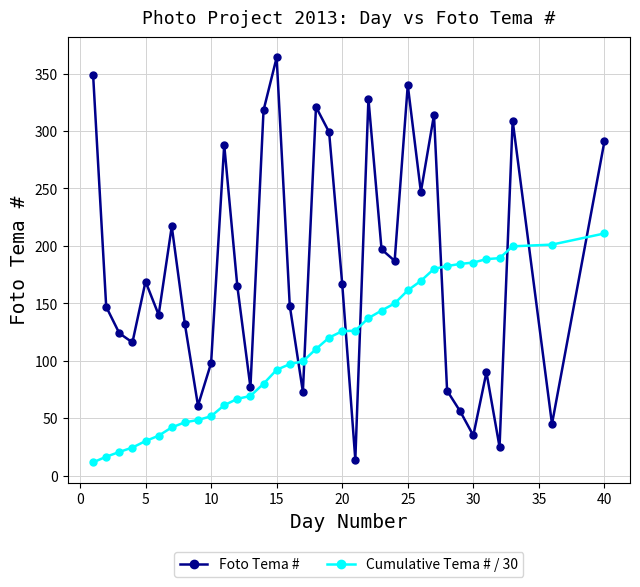

How many categories are shown in the chart?

35